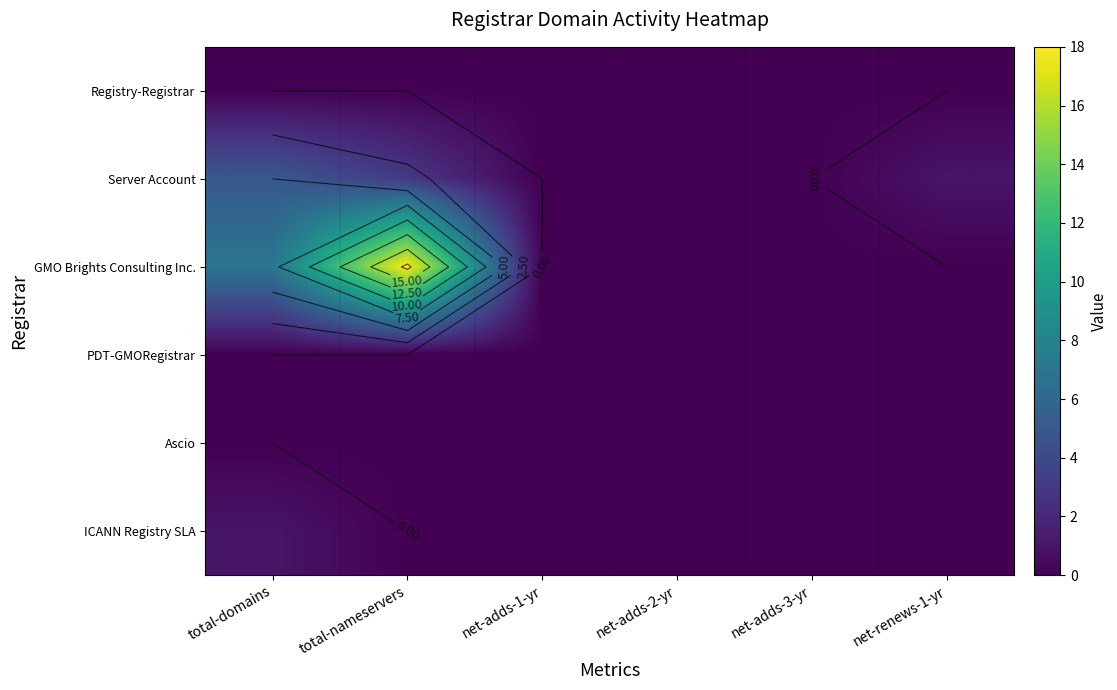

Which category has the lowest value in the ICANN Registry SLA series?

total-nameservers